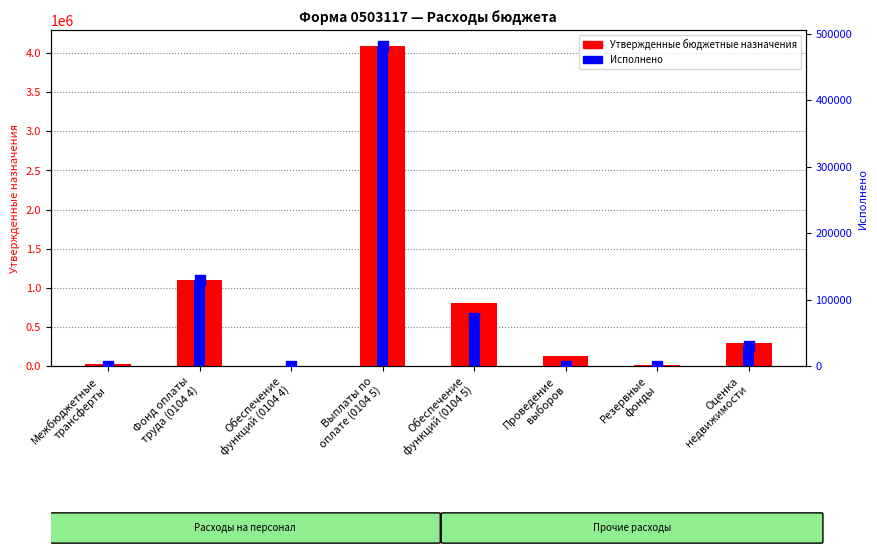

Which series has the largest total across all categories?

Утвержденные бюджетные назначения